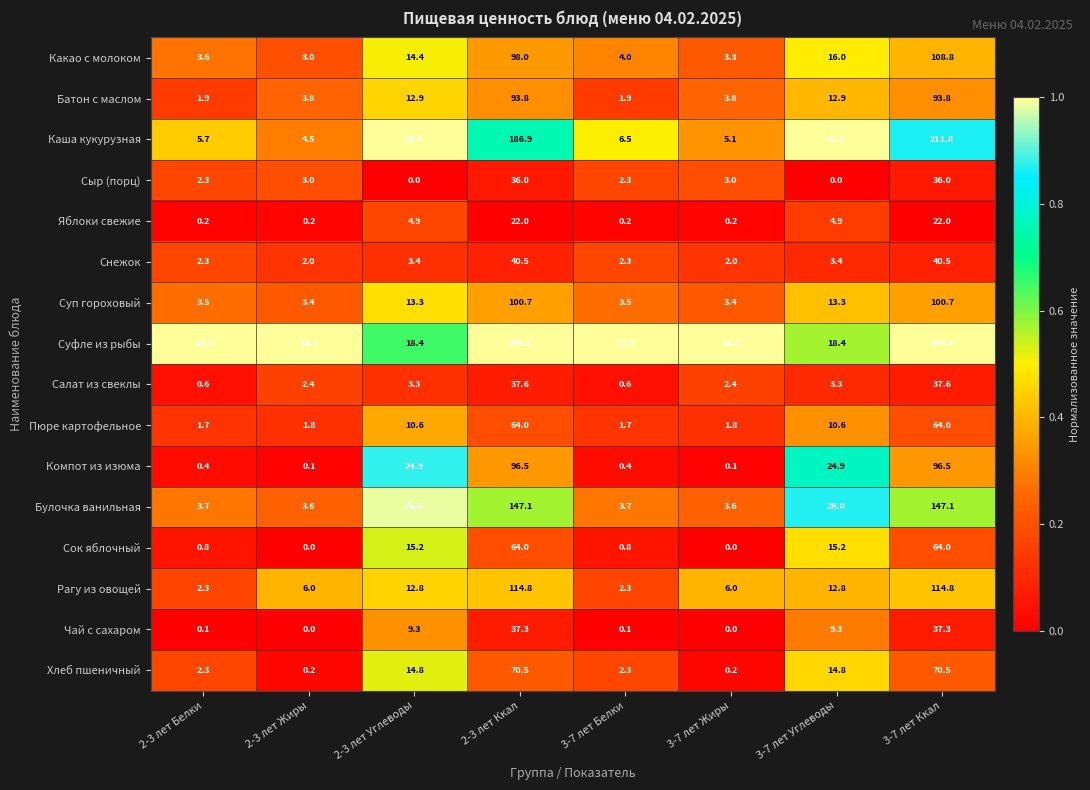

True or false: Компот из изюма has a value of 96.5 at 2-3 лет Ккал.

True